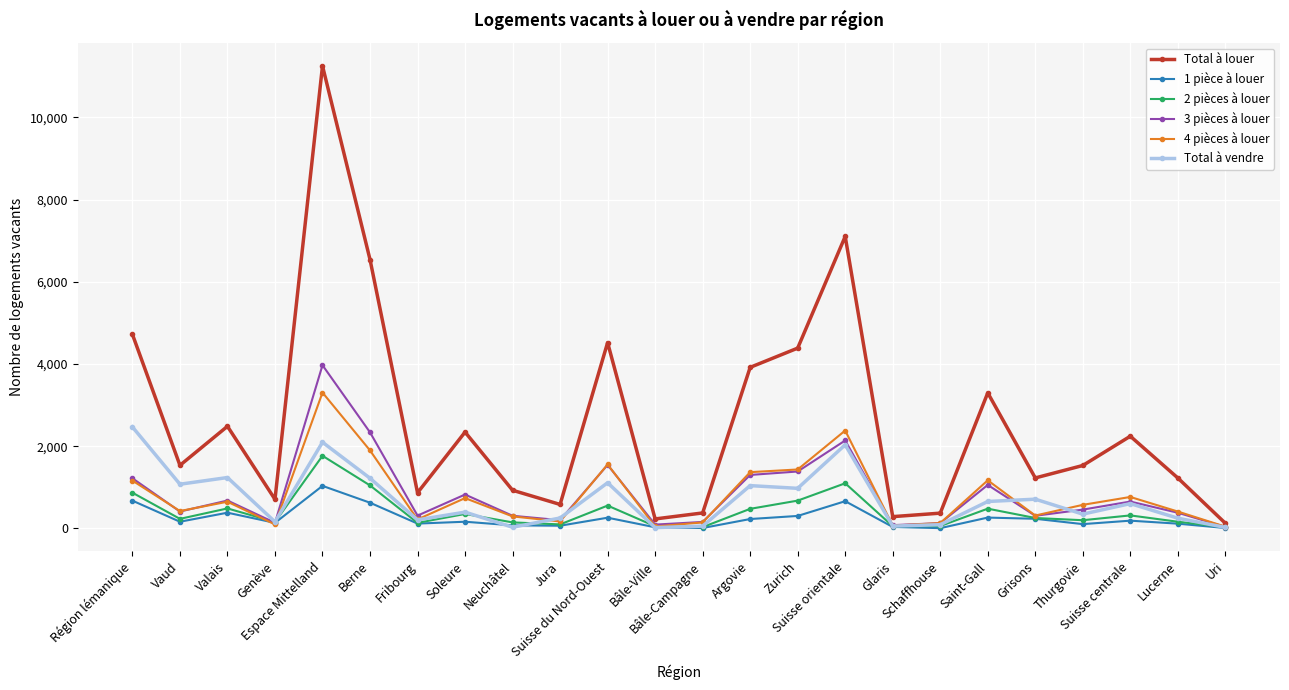

What is the value of the Total à vendre point at the 3rd from the left?

1236